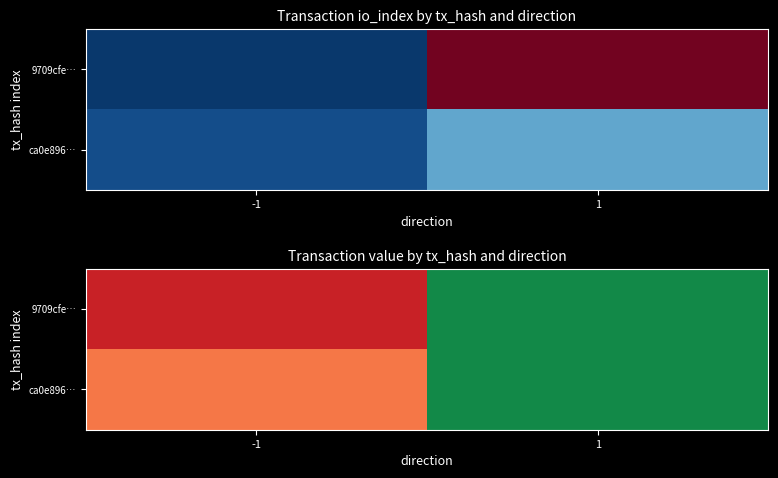

The value of 9709cfe… at 1 is 15.5. True or false?

False